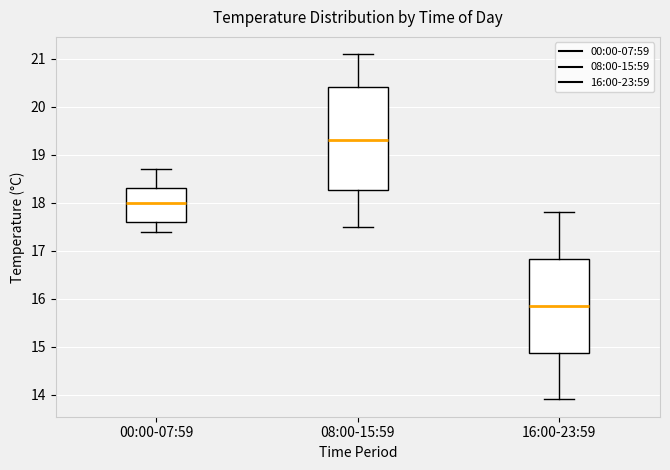

Reading left to right, read every box against the y-axis: the position of its median line, the range the box covers, and the ends of its whiskers. The values are not printed on the chart, so give them approximately, as read against the axis.

00:00-07:59: median 18.0, box 17.6 to 18.3, whiskers 17.4 to 18.7
08:00-15:59: median 19.3, box 18.3 to 20.4, whiskers 17.5 to 21.1
16:00-23:59: median 15.9, box 14.9 to 16.8, whiskers 13.9 to 17.8